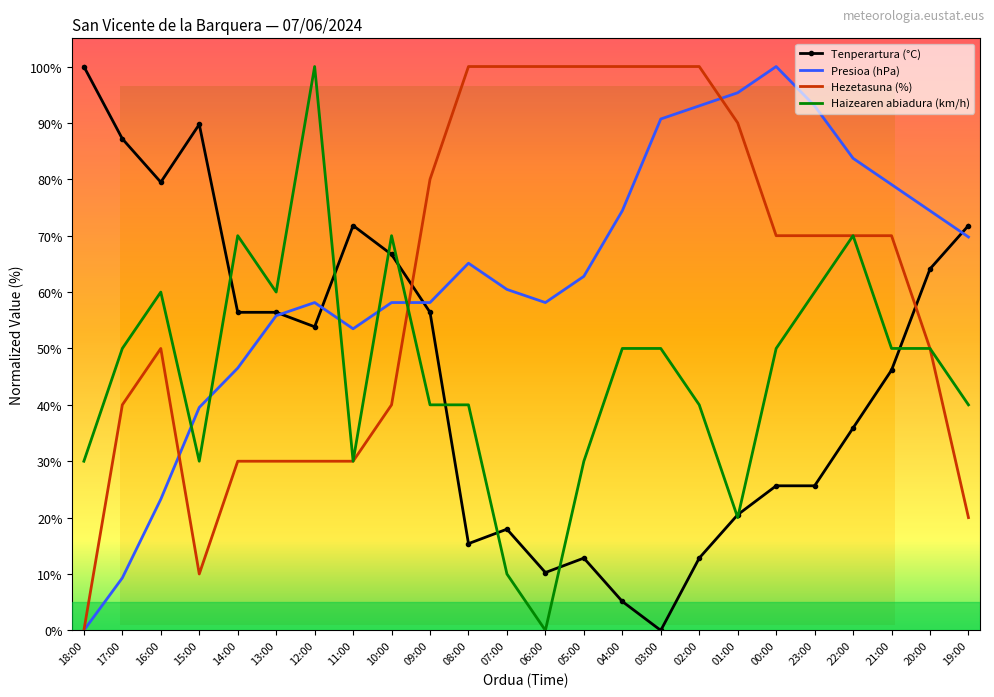

What is the value of the Presioa (hPa) point at the 16th from the left?

90.7